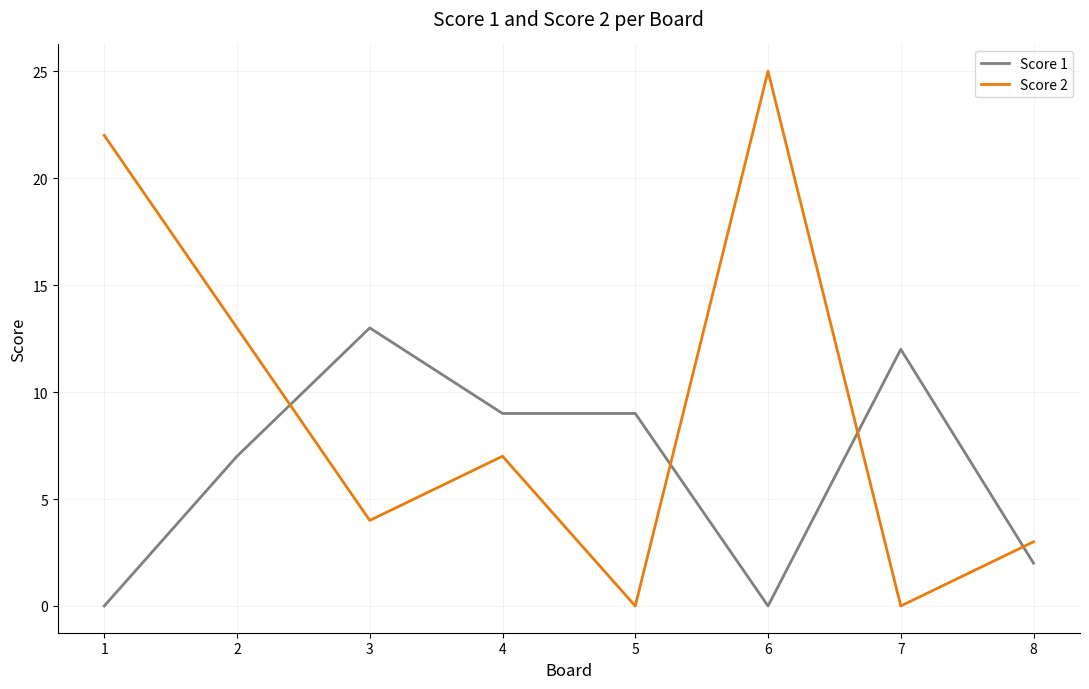

What is the maximum value shown in the chart?

25